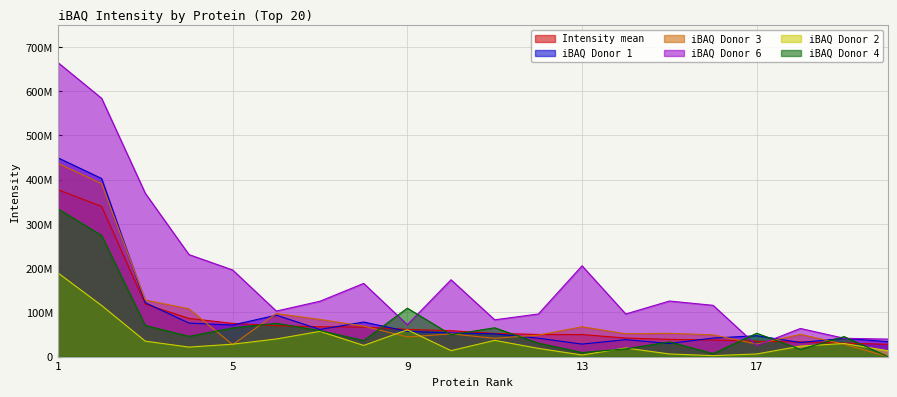

List the labels in order of iBAQ Donor 4 value, largest first.

1, 2, 9, 6, 3, 11, 5, 7, 17, 10, 4, 19, 8, 15, 12, 14, 18, 13, 16, 20